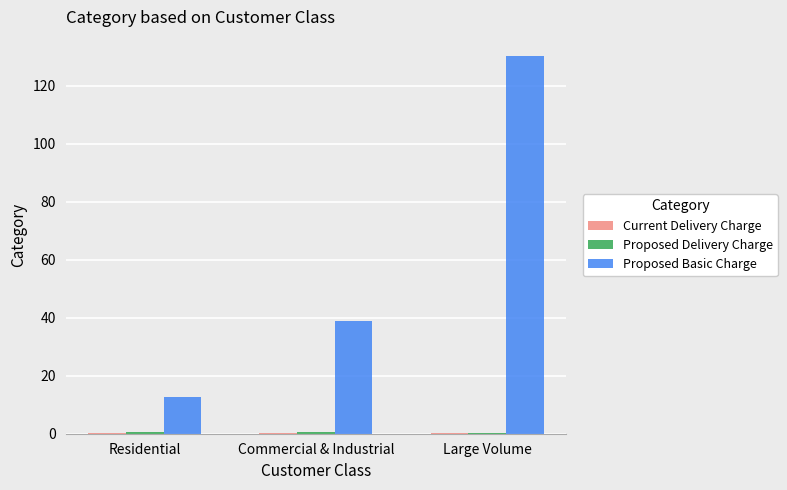

What is the total value across all series at Residential?

13.6